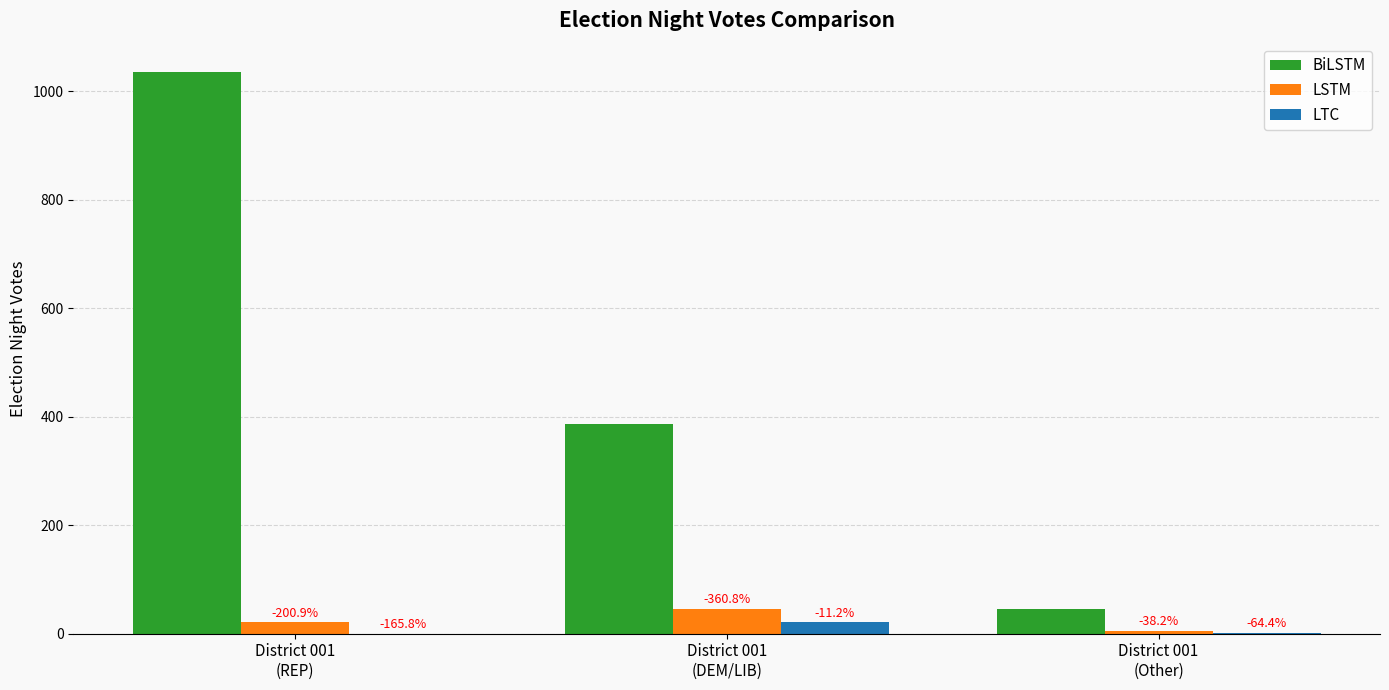

Which series has the widest spread of values?

BiLSTM